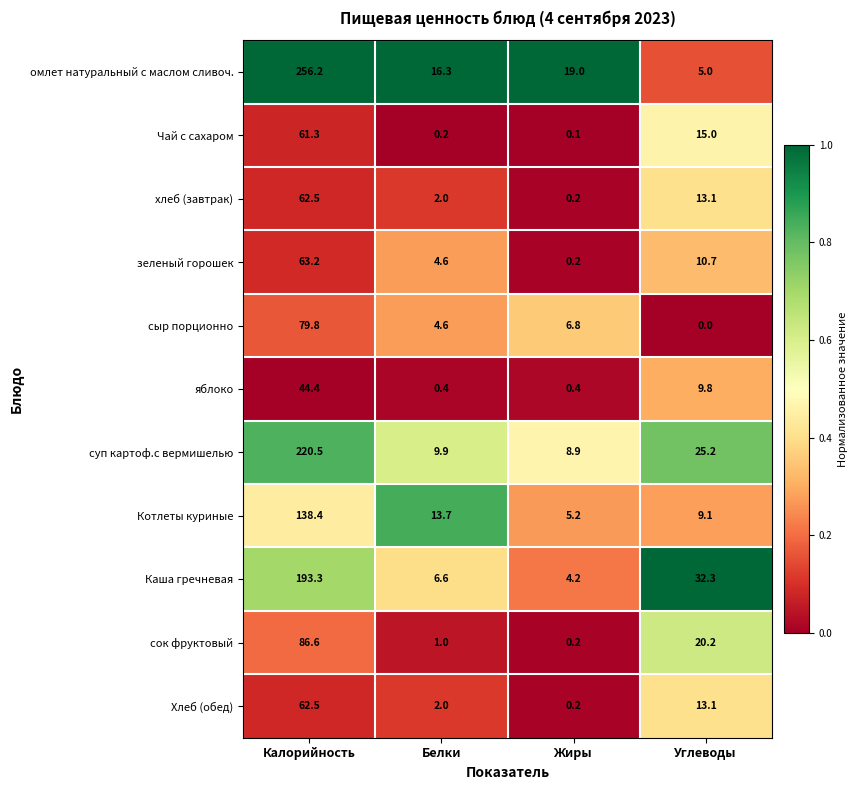

At which category is the sum across all series the highest?

Калорийность